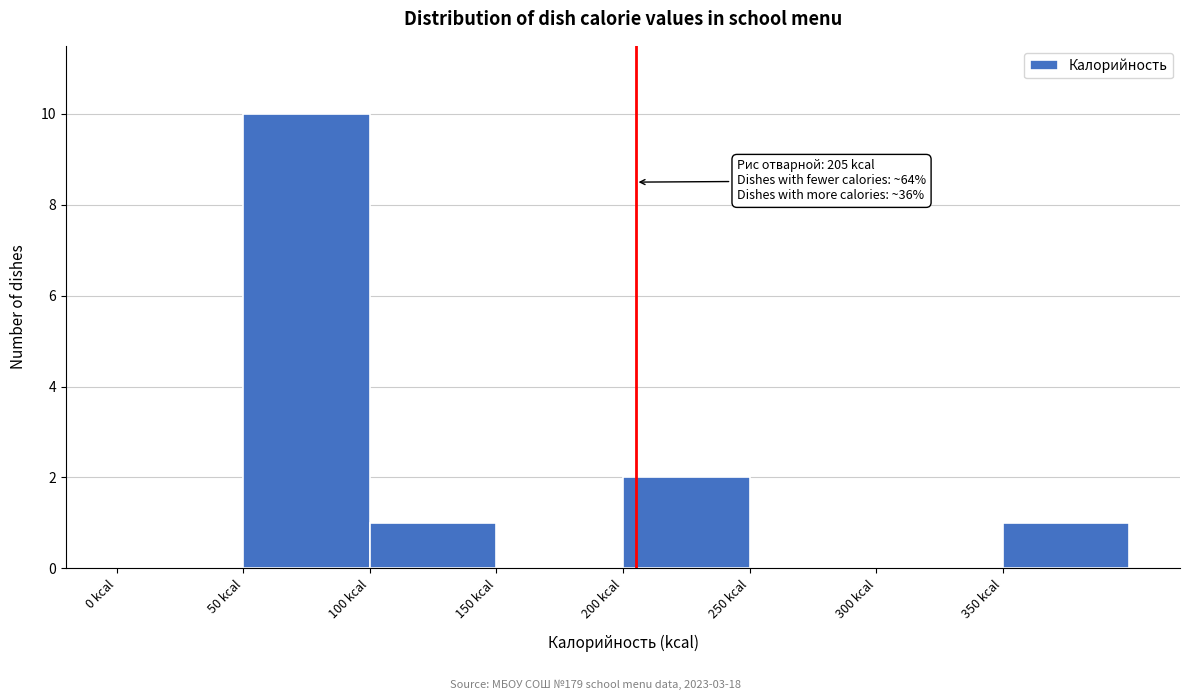

Over which range of the x-axis is the bar tallest?

50 to 100